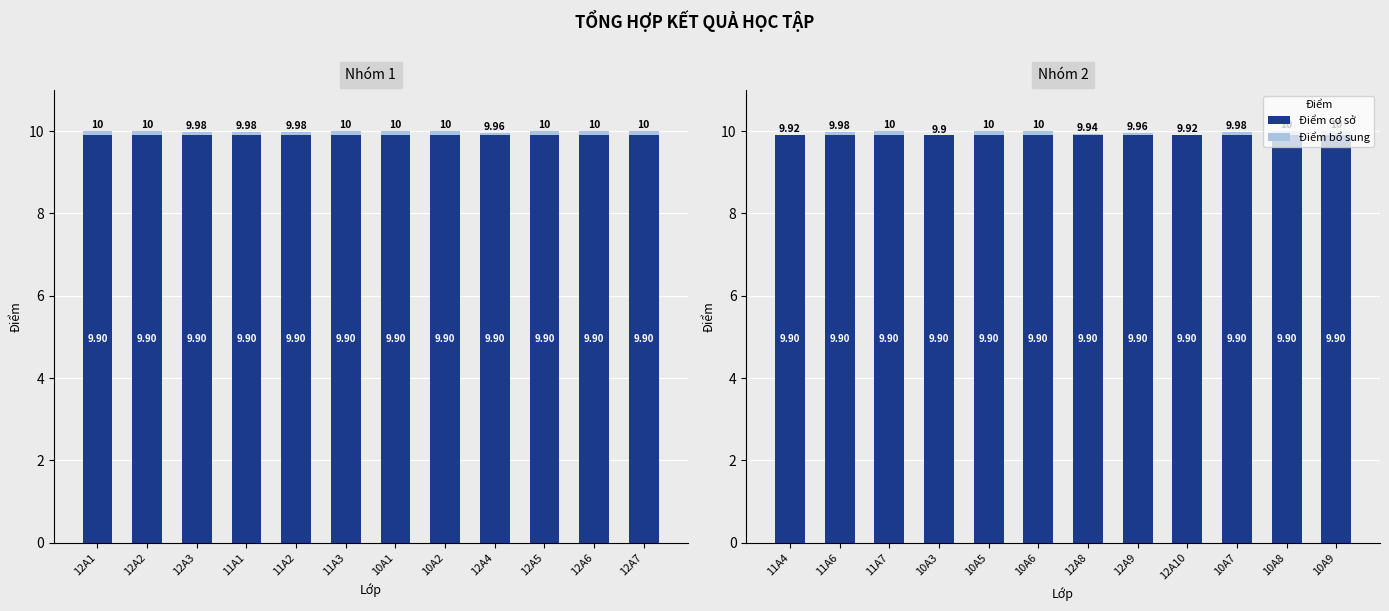

Which label corresponds to the largest value in the chart?

11A4